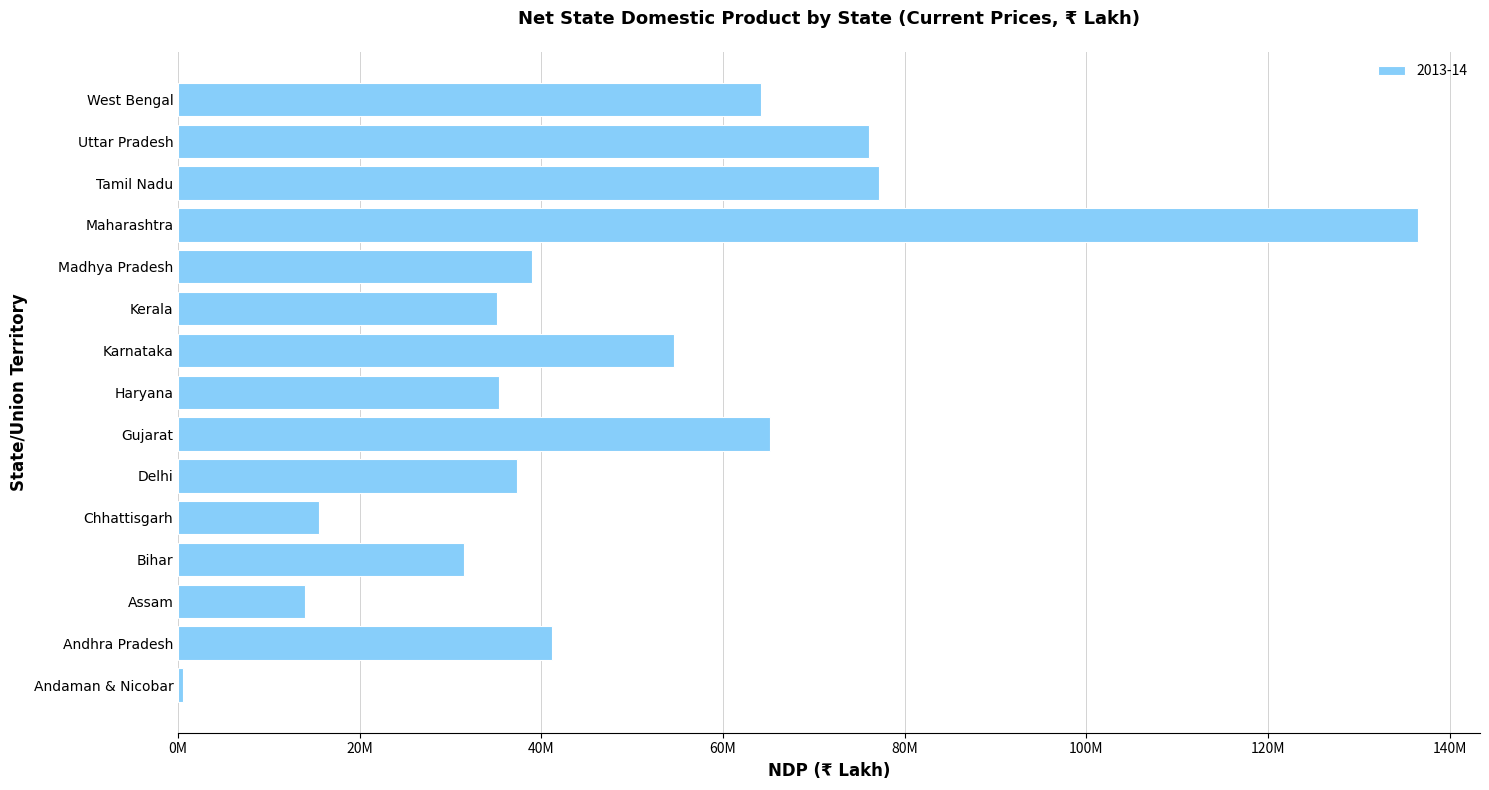

Does the chart contain any negative values?

No